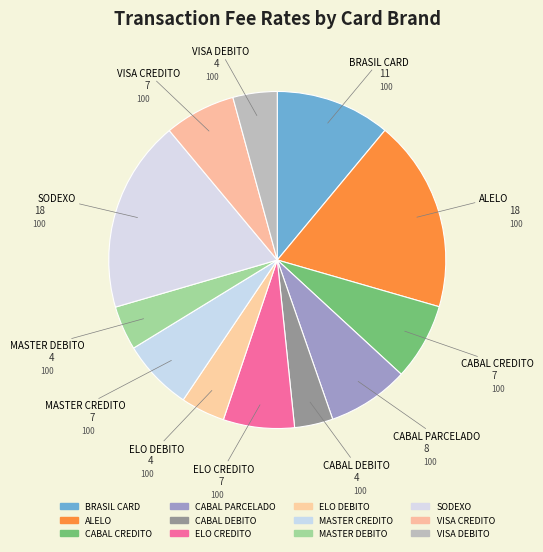

How many segments does this pie chart have?

12